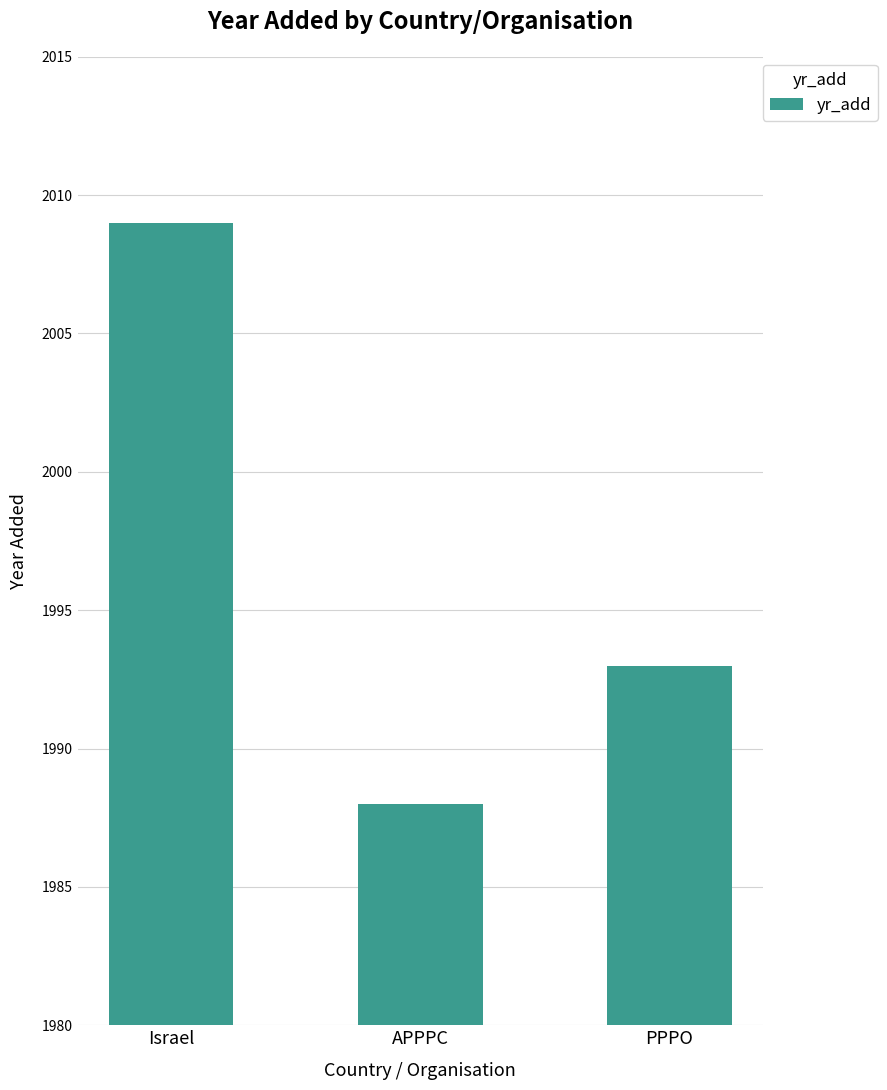

The chart shows a value of 2009 at Israel. True or false?

True